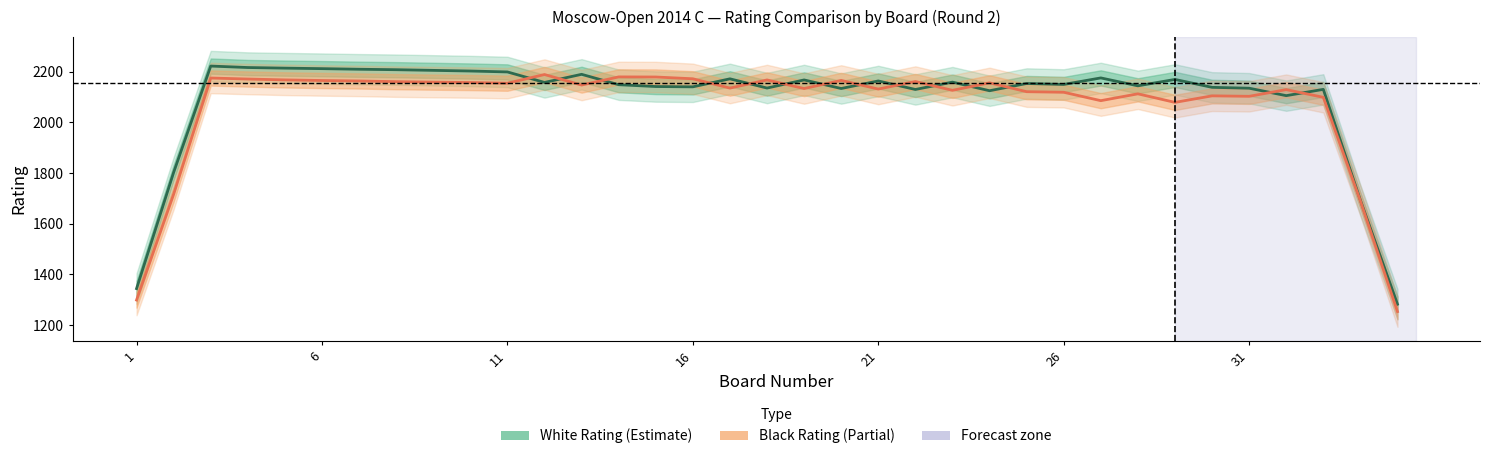

Is it true that White Rating equals 1551.1 at 16?

False